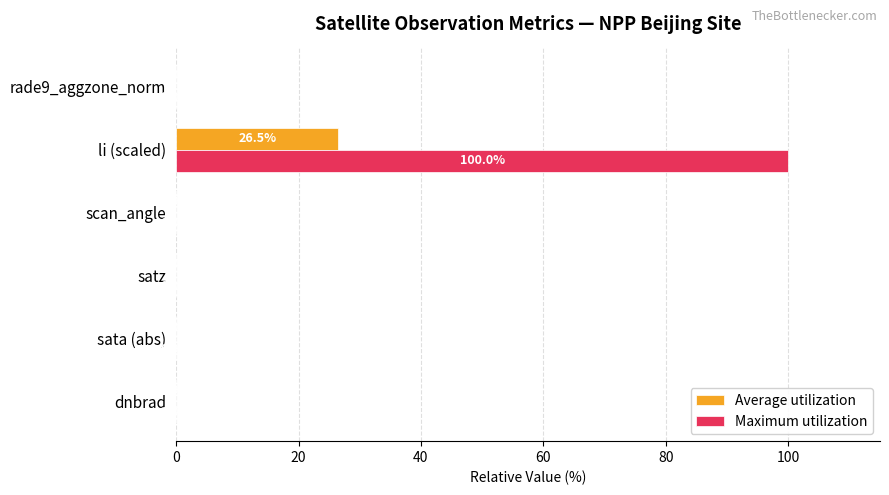

At which category is the sum across all series the highest?

li (scaled)